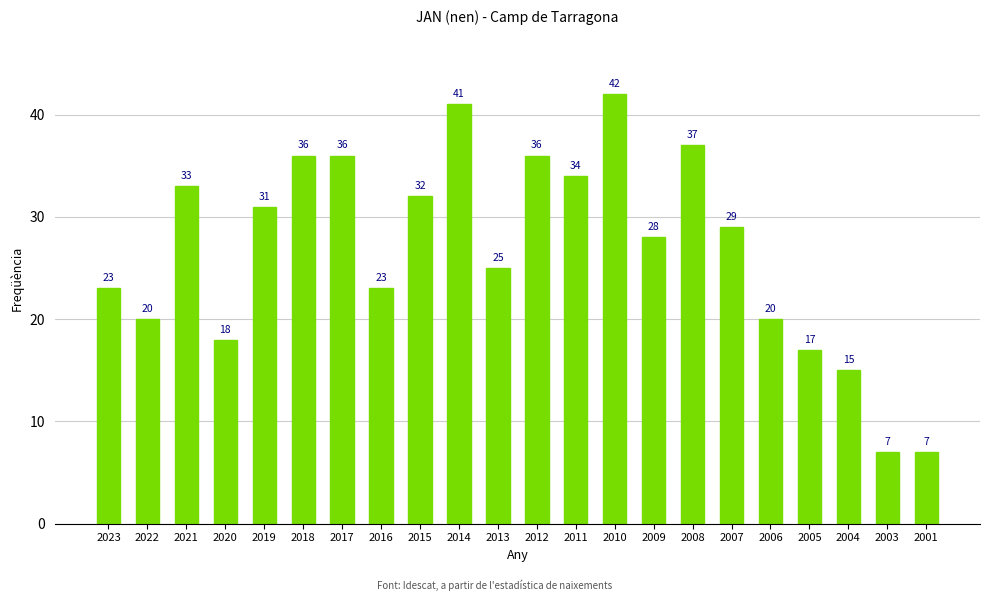

Reading right to left, list all the values displayed in this chart.

2001=7	2003=7	2004=15	2005=17	2006=20	2007=29	2008=37	2009=28	2010=42	2011=34	2012=36	2013=25	2014=41	2015=32	2016=23	2017=36	2018=36	2019=31	2020=18	2021=33	2022=20	2023=23